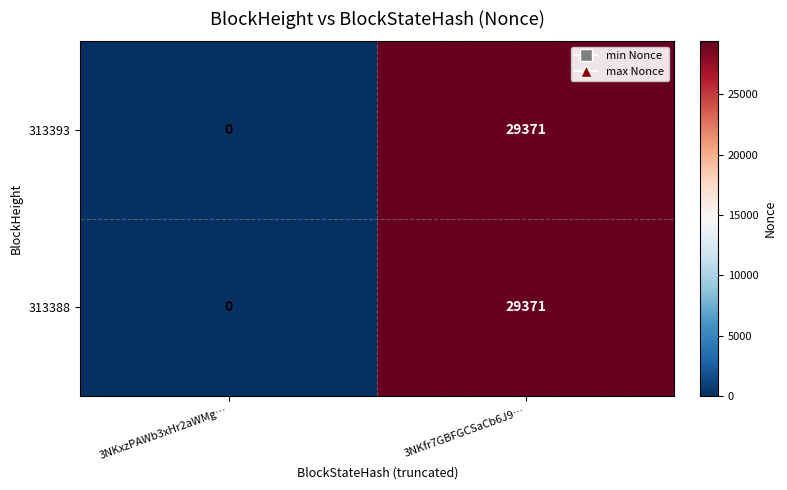

Is the value of 313393 at 3NKxzPAWb3xHr2aWMg… greater than the value of 313388 at 3NKfr7GBFGCSaCb6J9…?

No